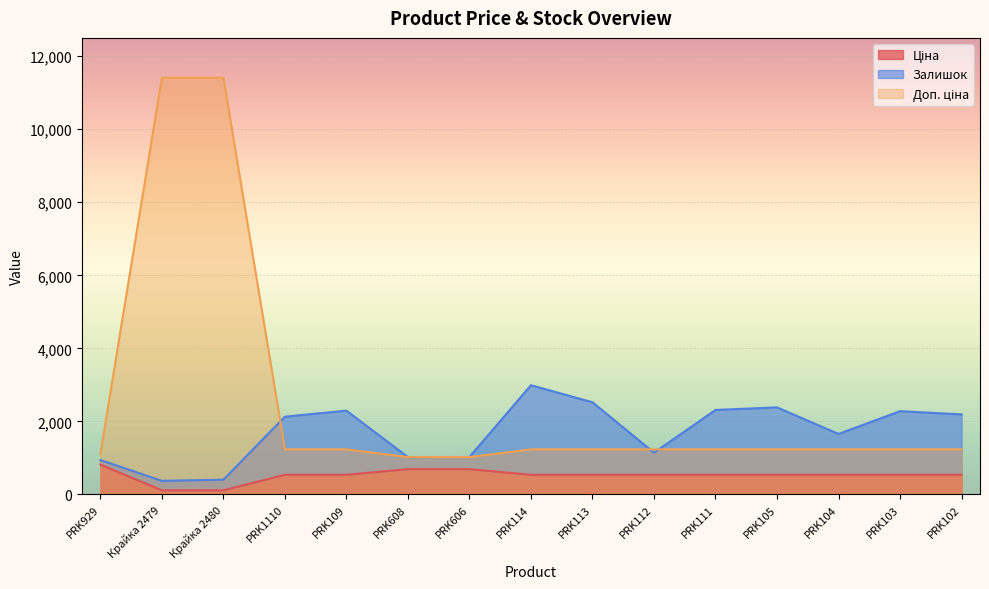

True or false: Ціна and Доп. ціна cross at least once.

False